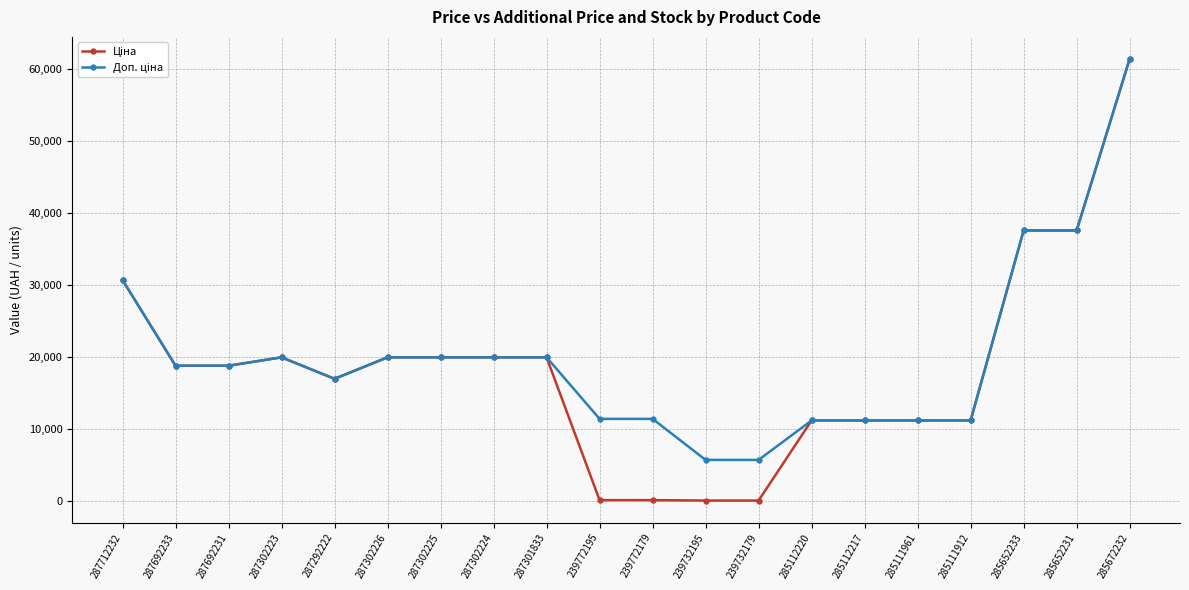

At which category does the chart reach its peak across all series?

285672232